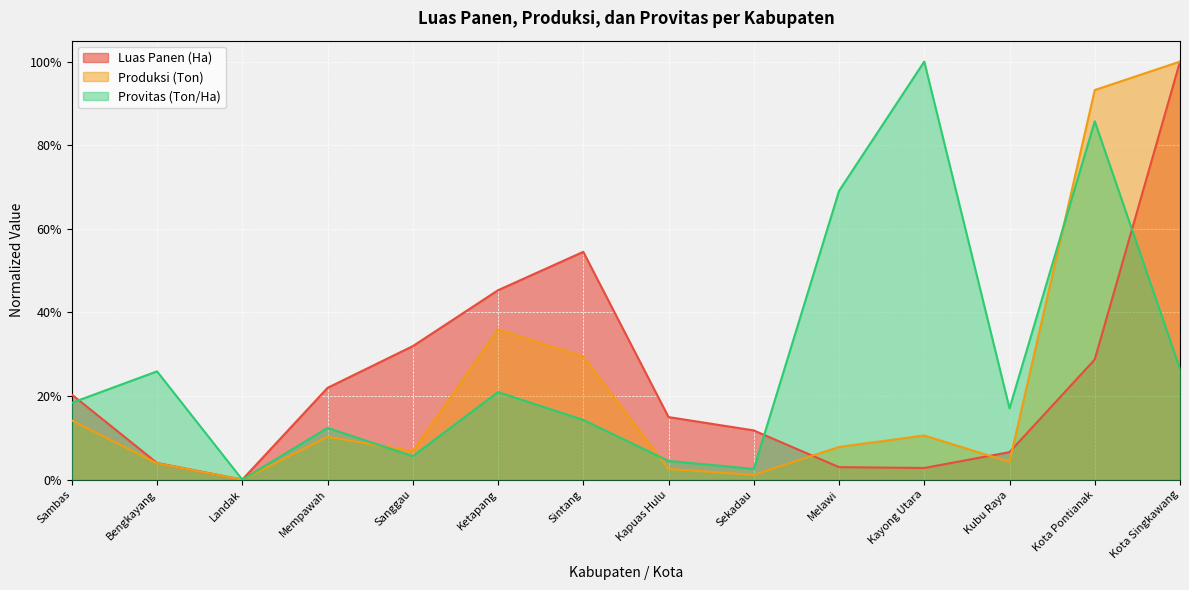

Does the chart display data point markers on the line(s)?

No